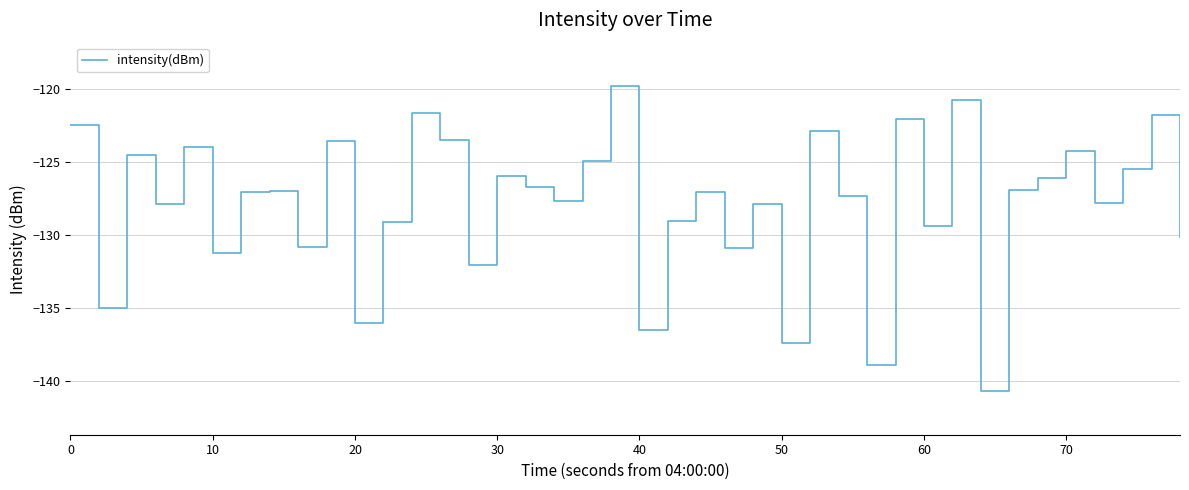

Does the chart have visible grid lines?

Yes